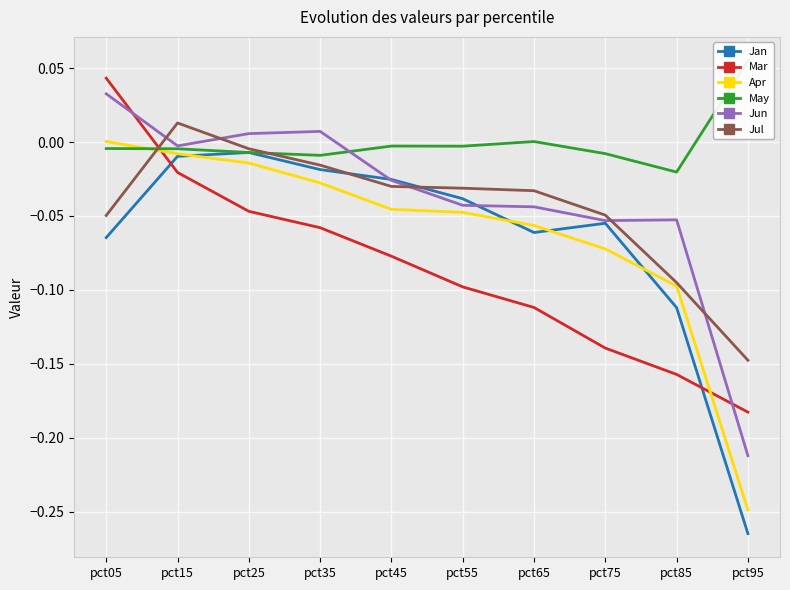

Which series has the widest spread of values?

Jan